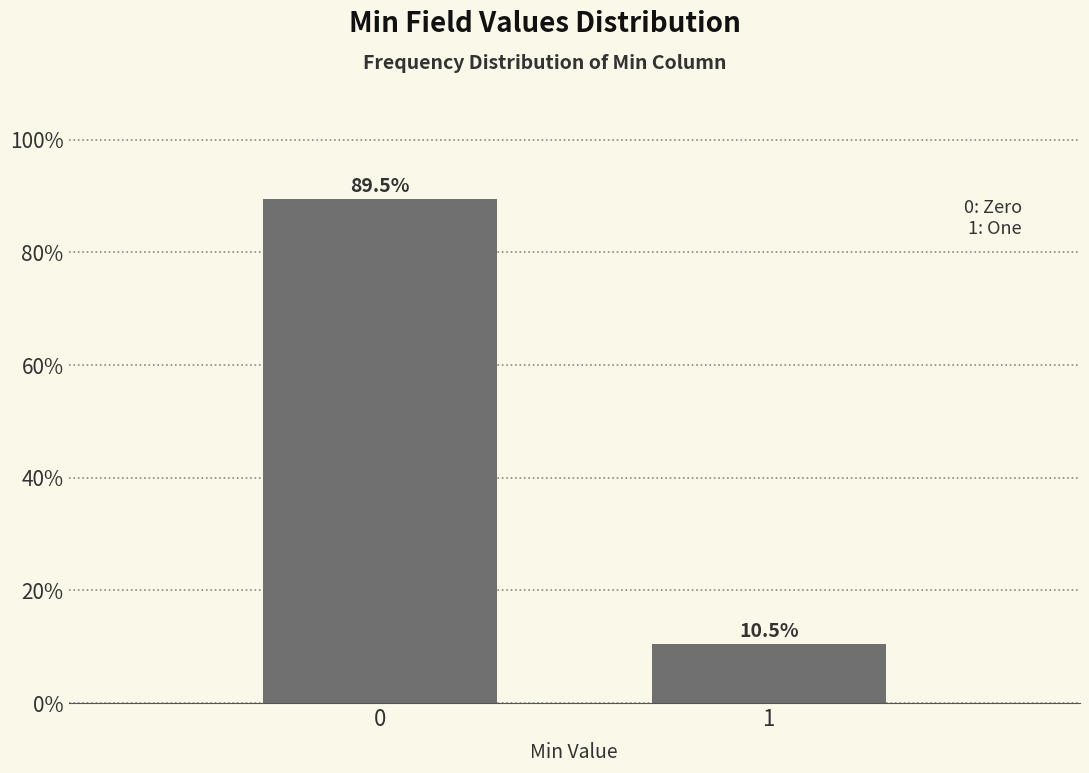

Reading left to right, transcribe all the data shown in this chart.

0=89.5	1=10.5